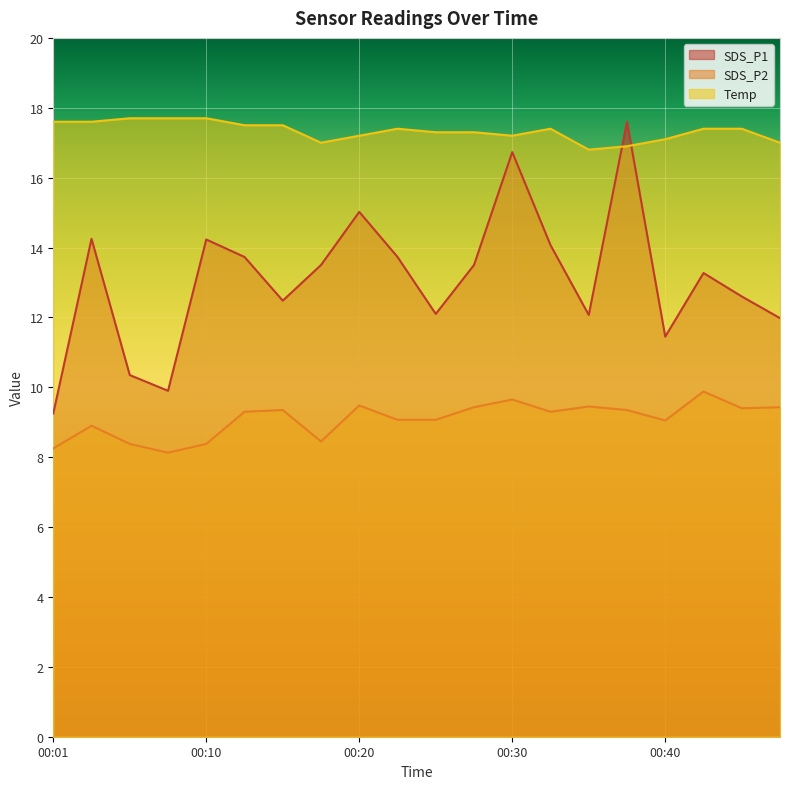

What is the lowest value of the Temp series?

16.8